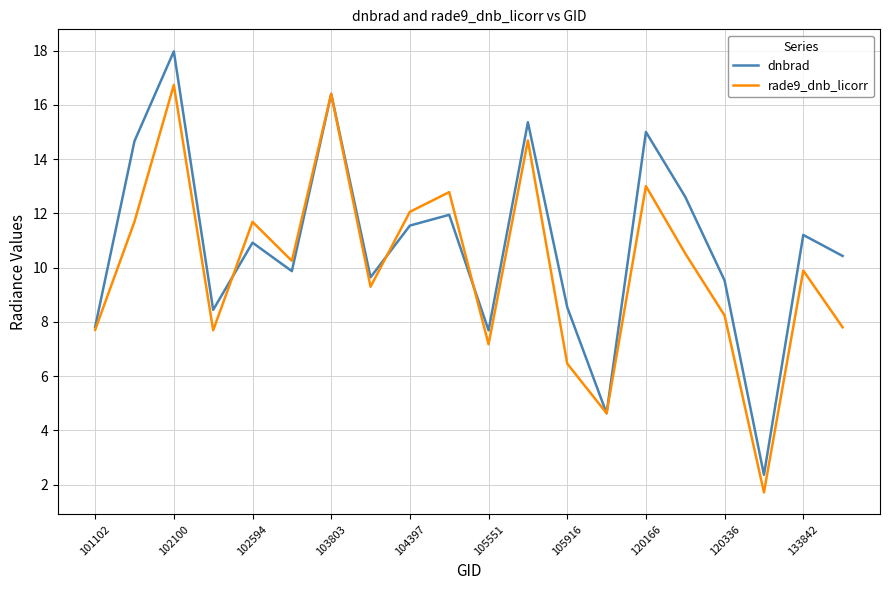

List the series in order of their overall mean, highest first.

dnbrad, rade9_dnb_licorr